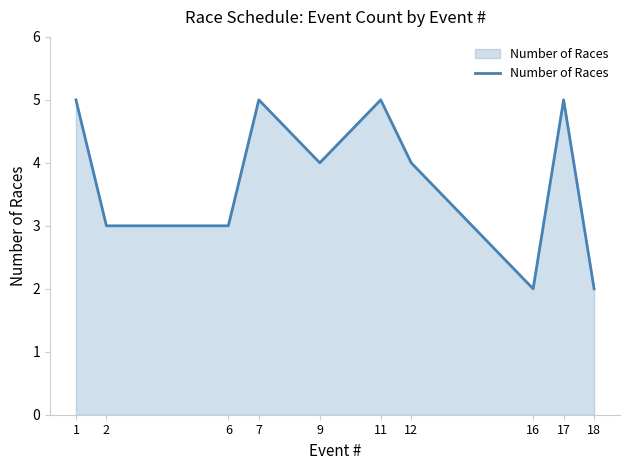

True or false: the data has more than 0 interior local peaks.

True